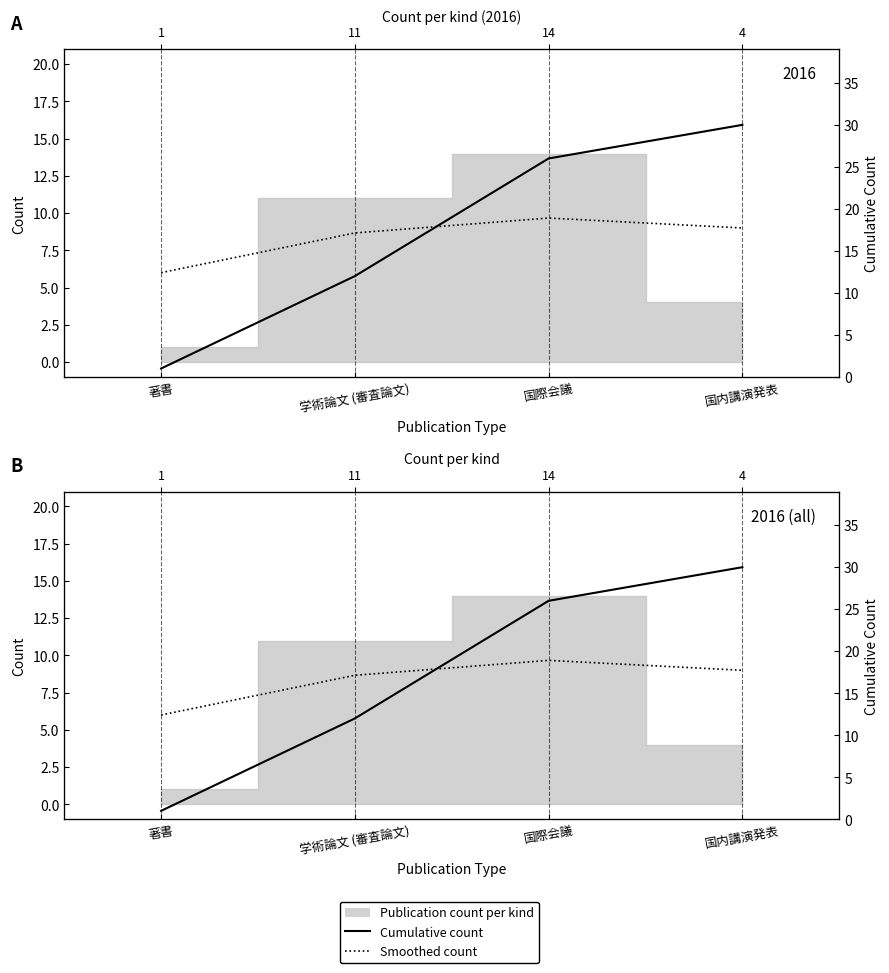

True or false: Cumulative count and Smoothed count intersect in this chart.

True